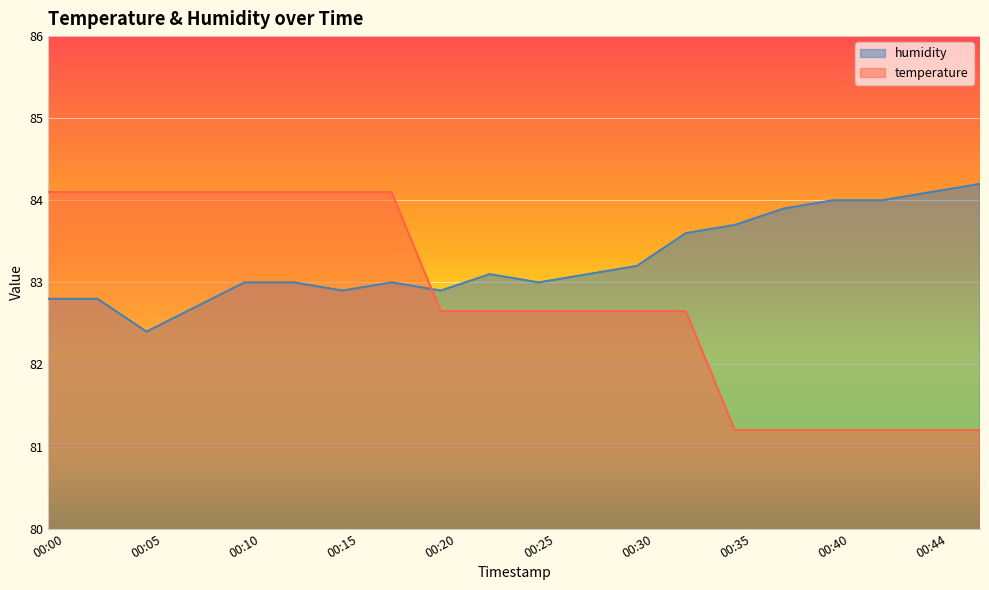

How many values in the humidity series are below 83?

6